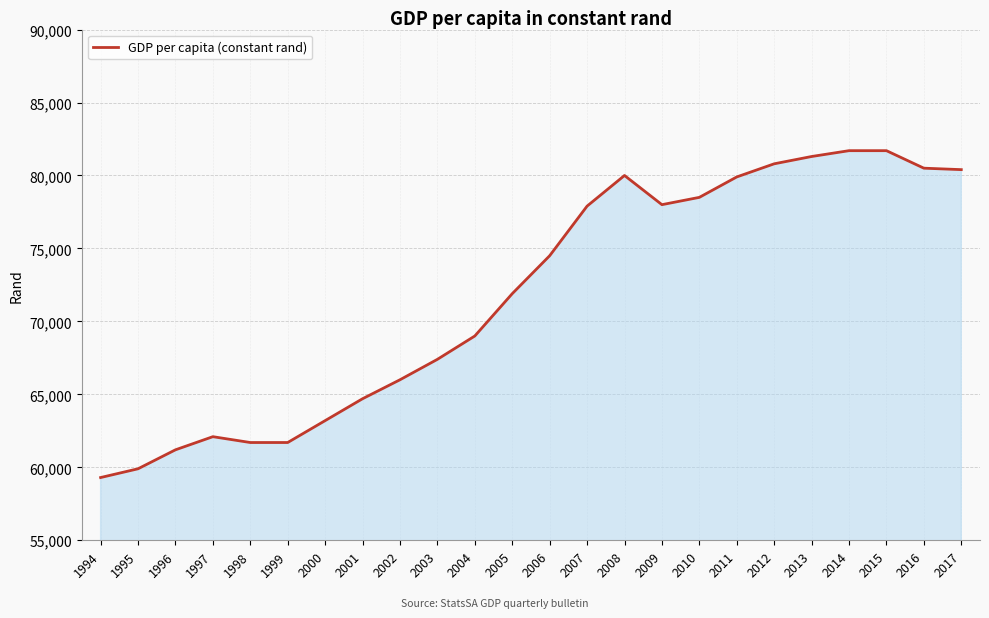

True or false: the data shows 55550 at 2015.

False